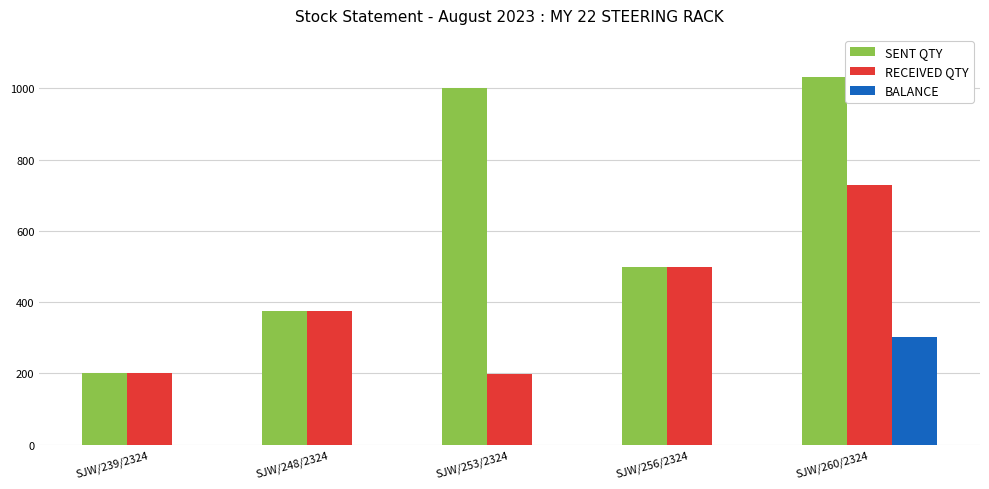

The BALANCE series shows 157 at SJW/253/2324. True or false?

False